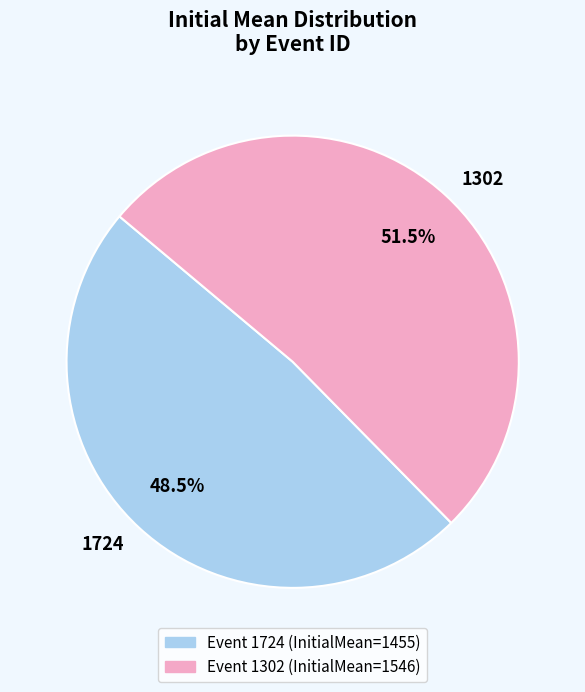

Combined, what portion of the pie is 1302 and 1724?

100.0%